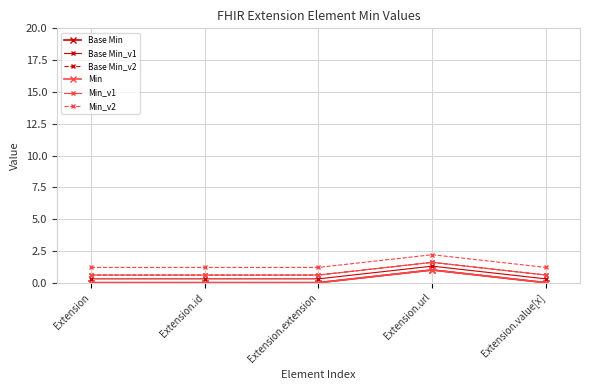

True or false: Min_v2 has a value of 1.2 at Extension.extension.

True